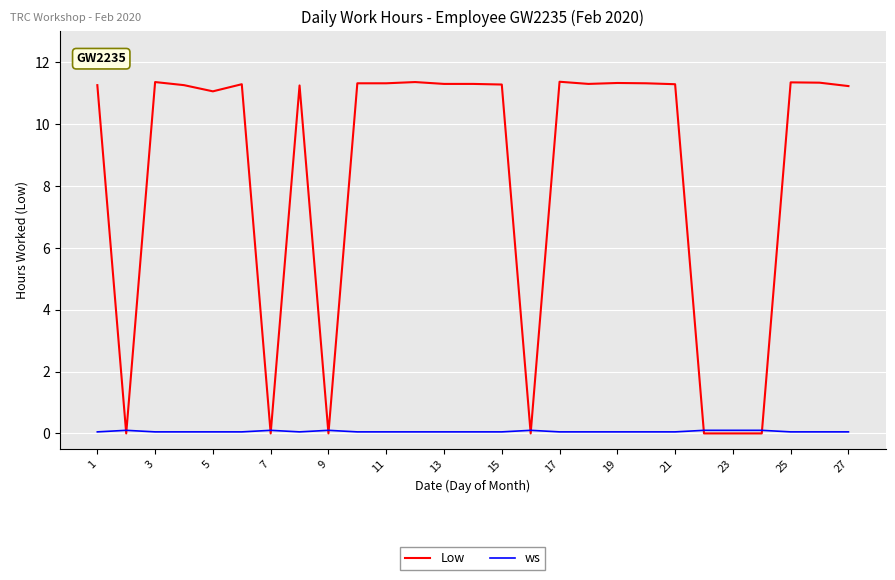

Which series has the largest total across all categories?

Low